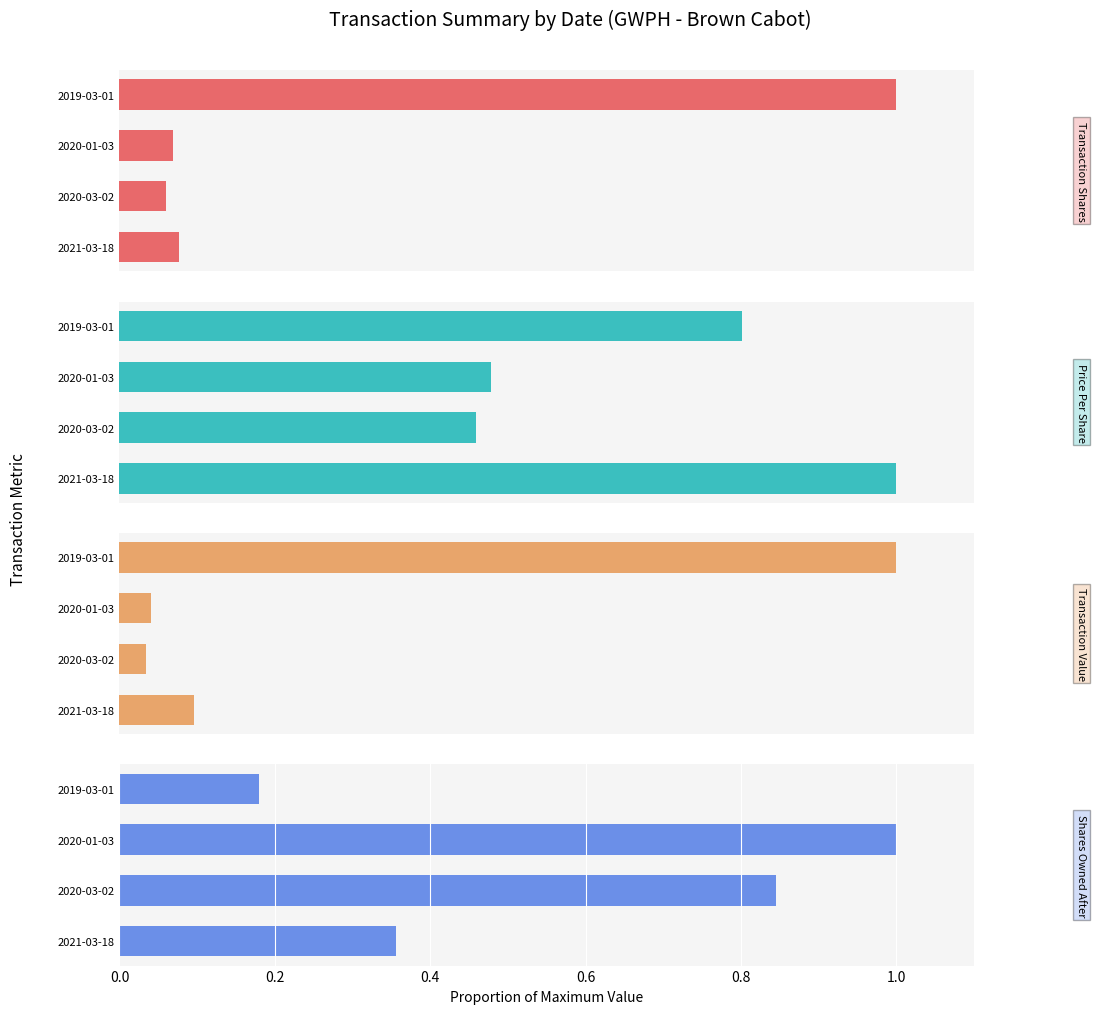

Which series has the largest range (max minus min)?

Transaction Value